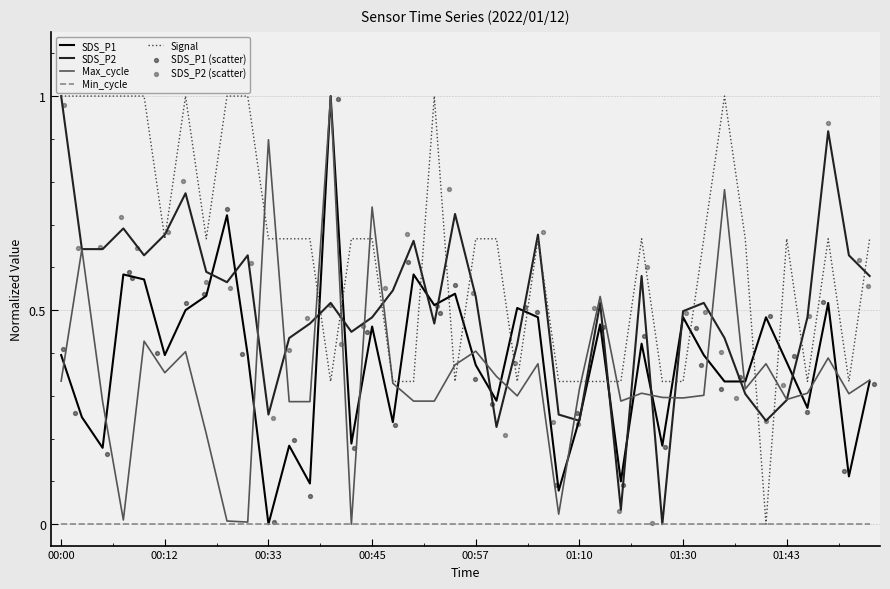

Which series contains the highest Y value?

SDS_P1